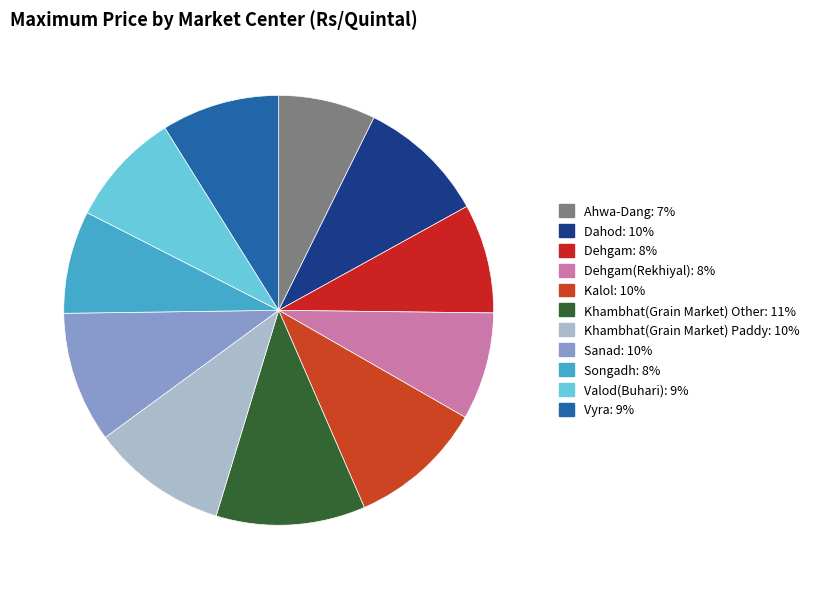

How many segments does this pie chart have?

11